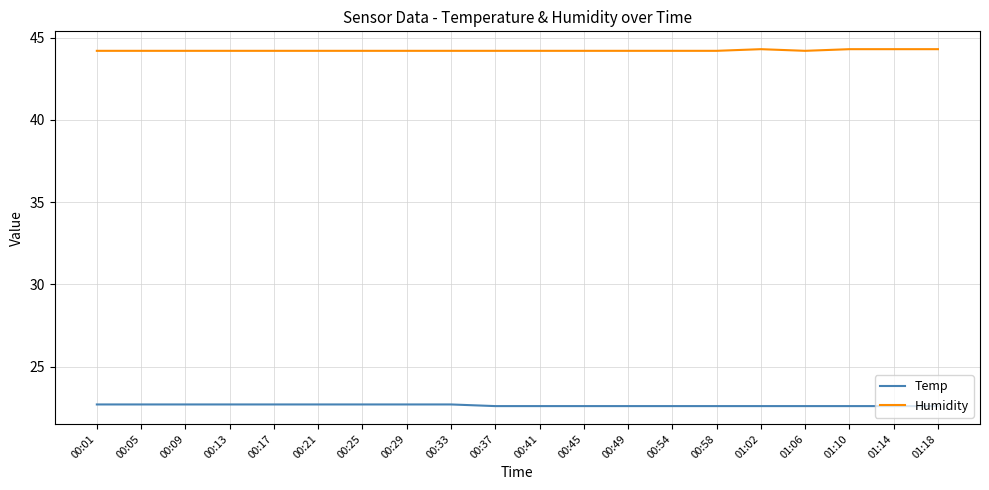

At how many categories does at least one series exceed 26?

20